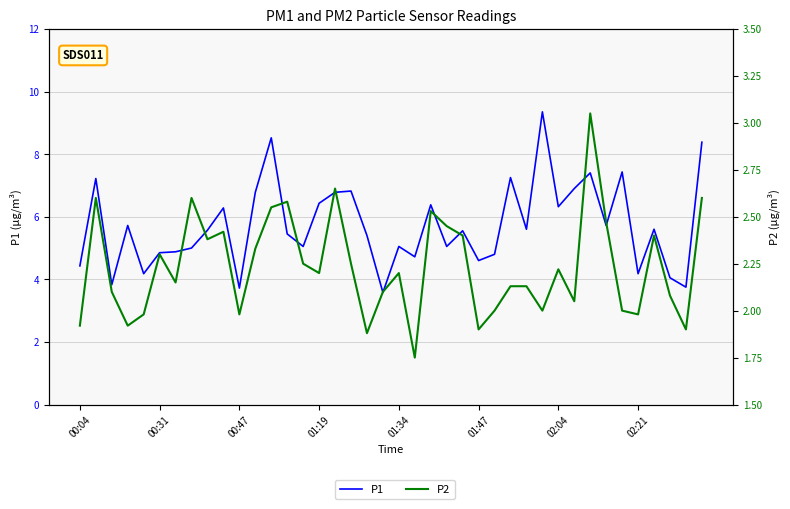

What is the difference between the second highest and minimum values in the P2 series?

0.9